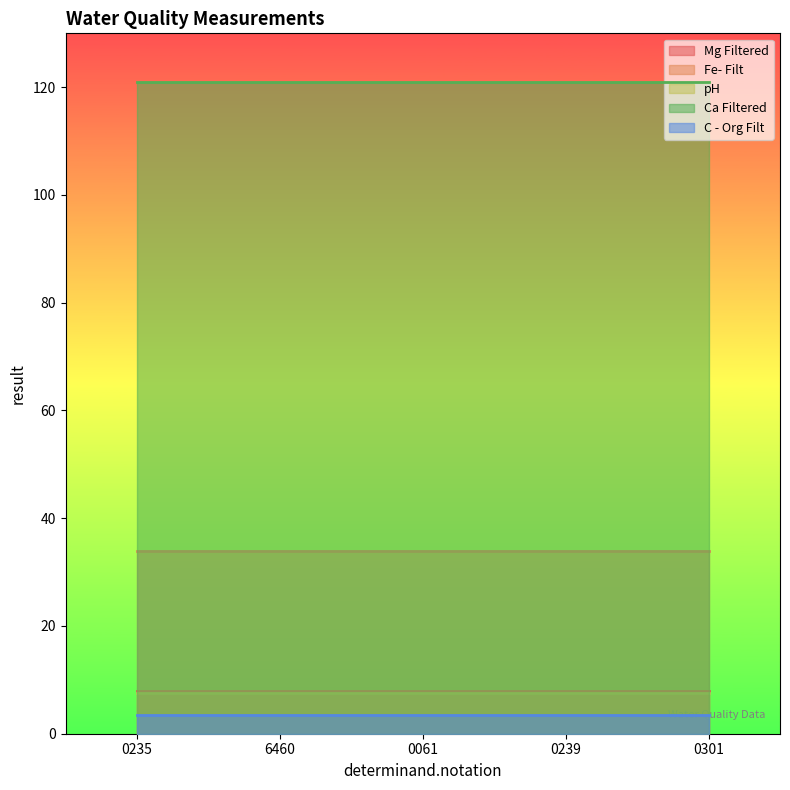

What position from the left is 0239?

4